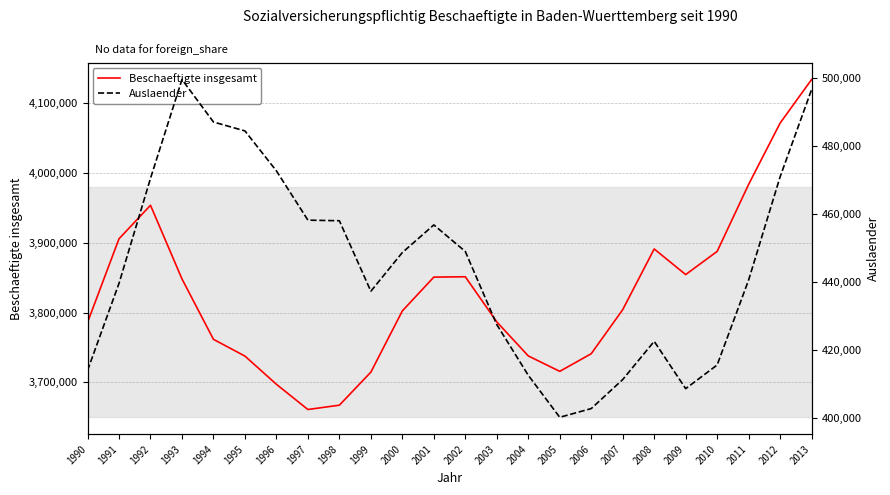

Count the number of data series in this chart.

2